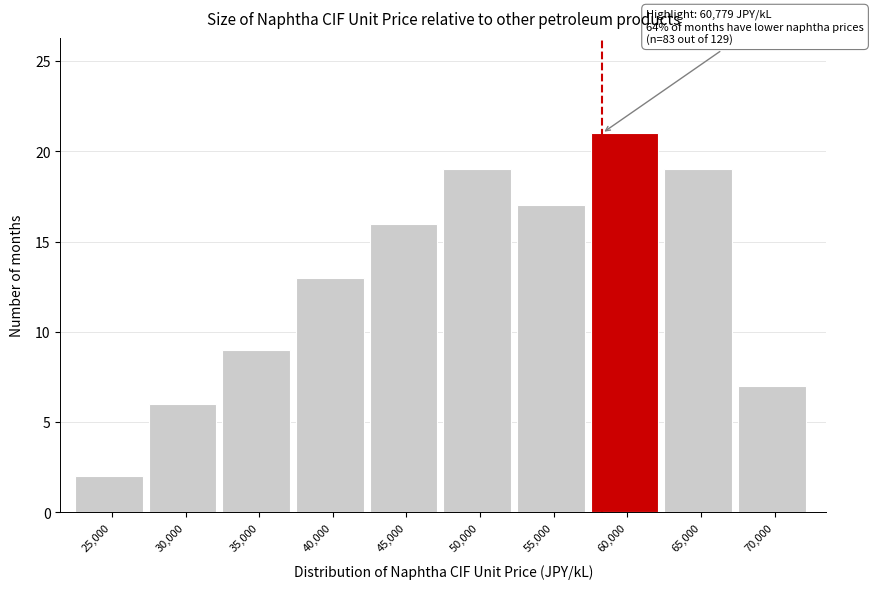

Reading left to right, extract all data points from this chart.

25,000=2	30,000=6	35,000=9	40,000=13	45,000=16	50,000=19	55,000=17	60,000=21	65,000=19	70,000=7